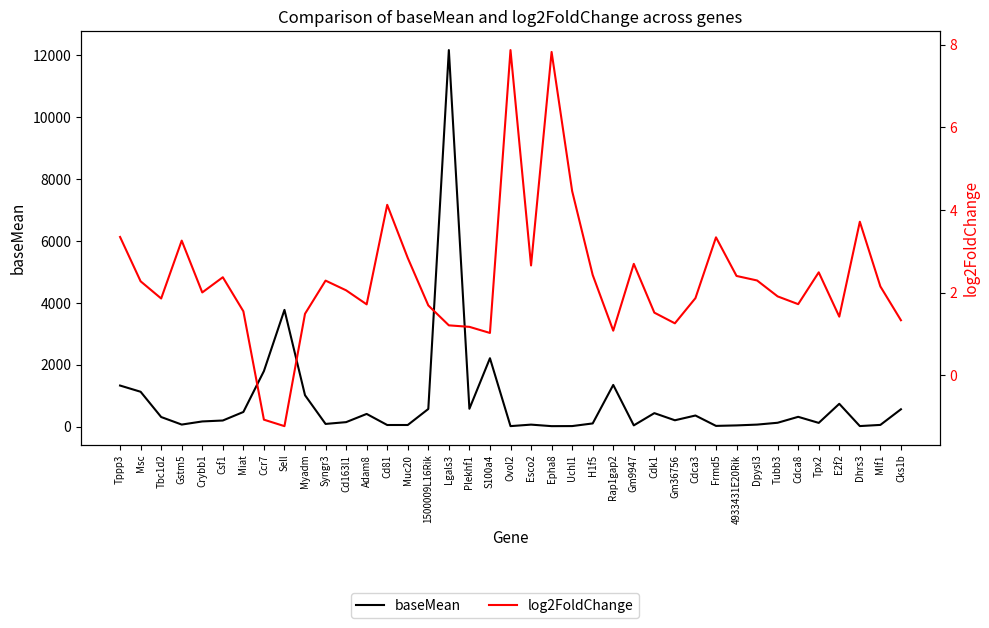

At which category does log2FoldChange reach its first local peak?

Gstm5